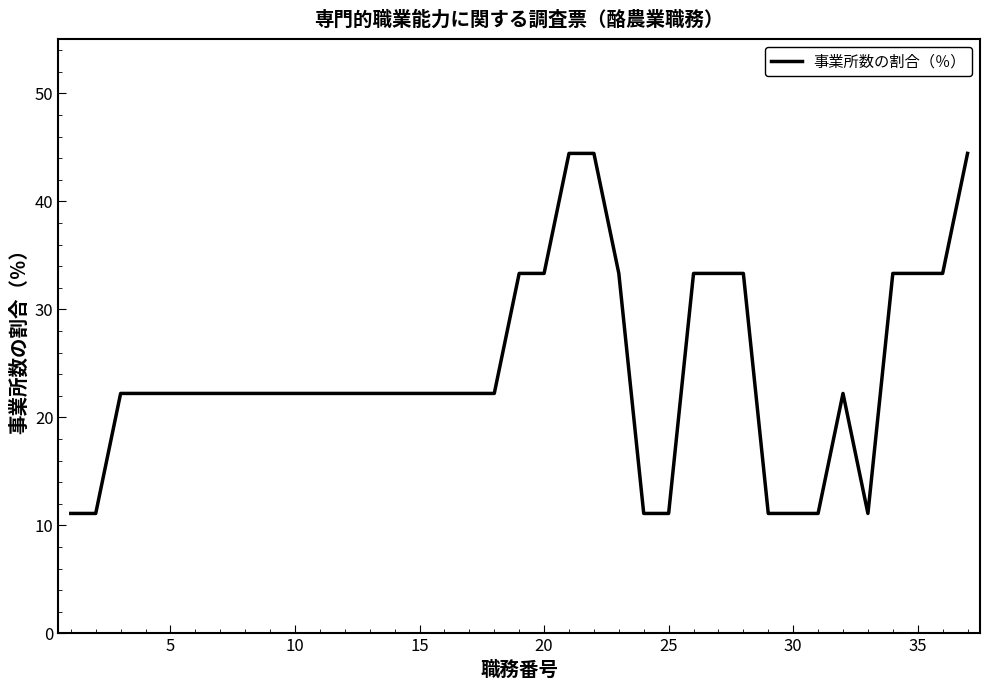

How many categories are shown in the chart?

37